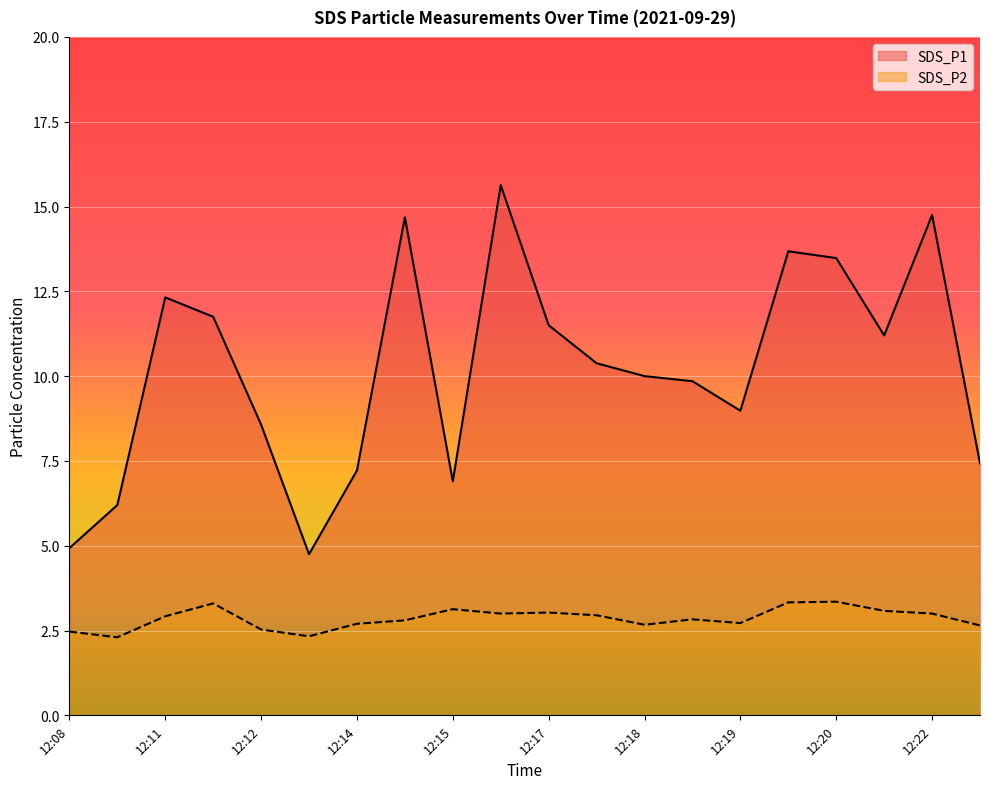

Is the value of SDS_P2 at 12:12 greater than the value of SDS_P1 at 12:11?

No